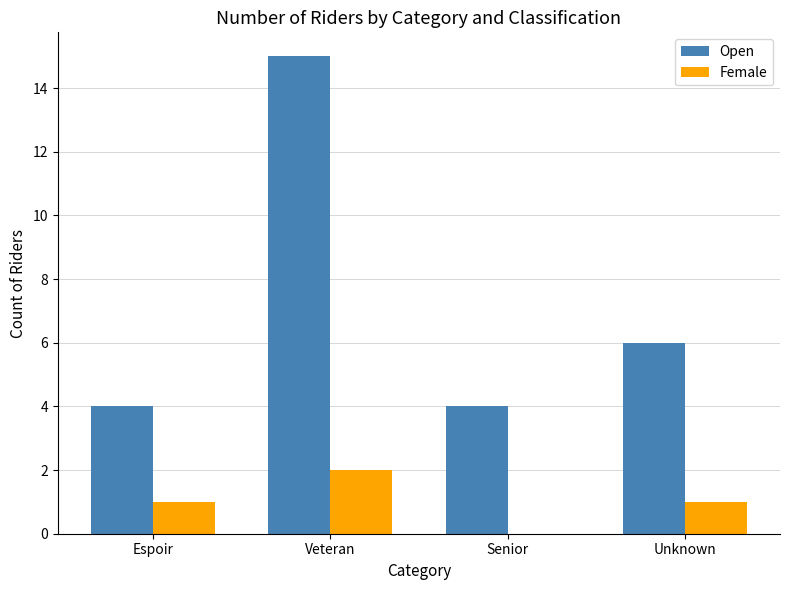

What is the sum of the Female values at Veteran and Unknown?

3